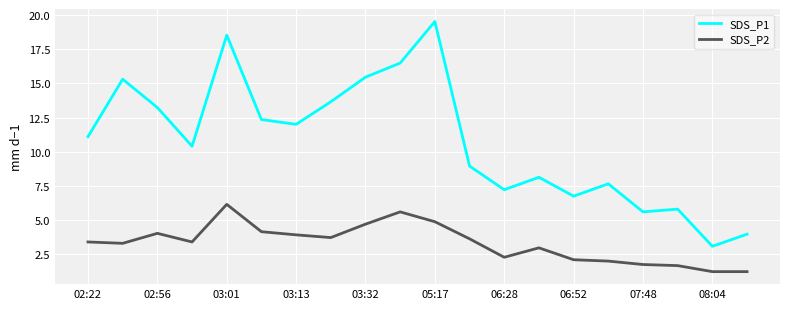

True or false: SDS_P1 and SDS_P2 intersect in this chart.

False